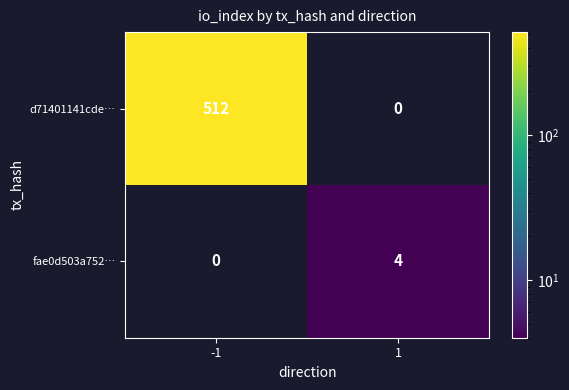

What is the sum of all fae0d503a752… values?

4